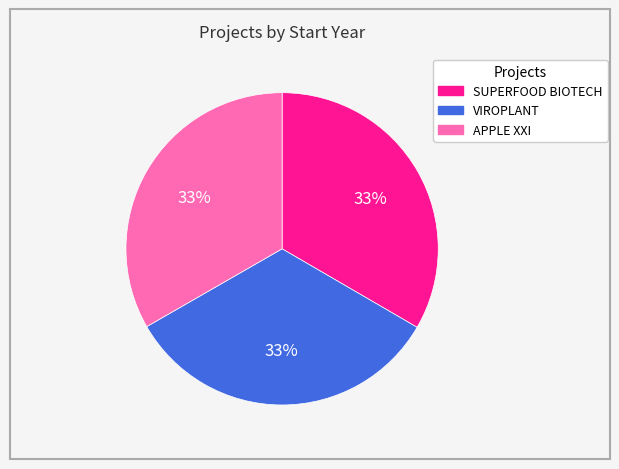

How many segments does this pie chart have?

3